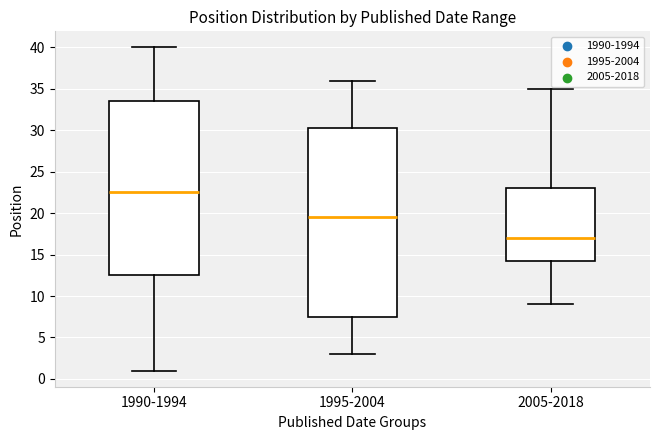

Which box has the highest median line?

1990-1994